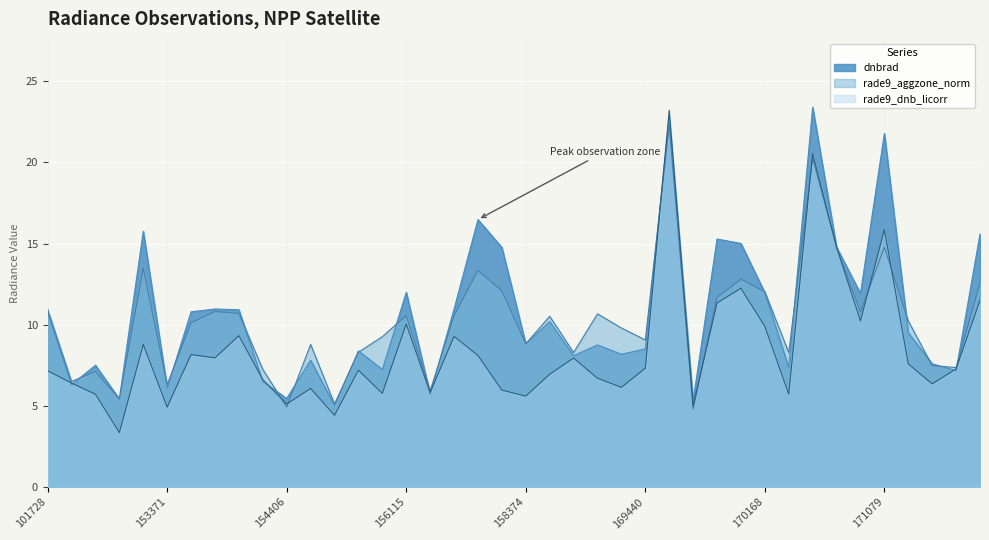

Between 169250 and 157034, which is larger?

157034